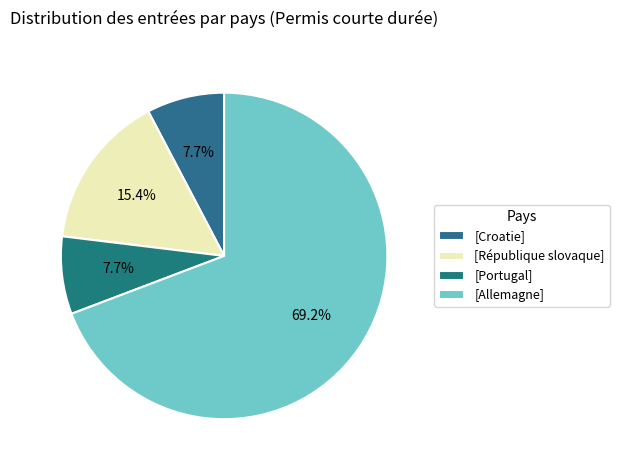

To the nearest percent, what is the average slice percentage?

25%